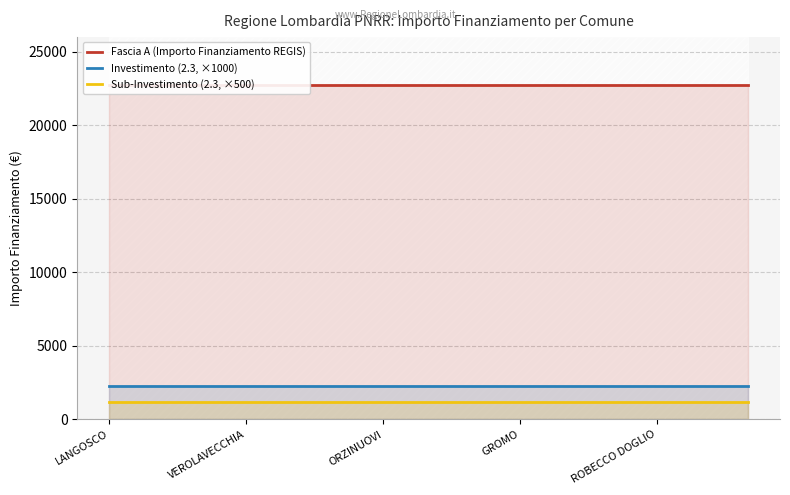

What is the maximum value for Sub-Investimento (2.3, ×500)?

1150